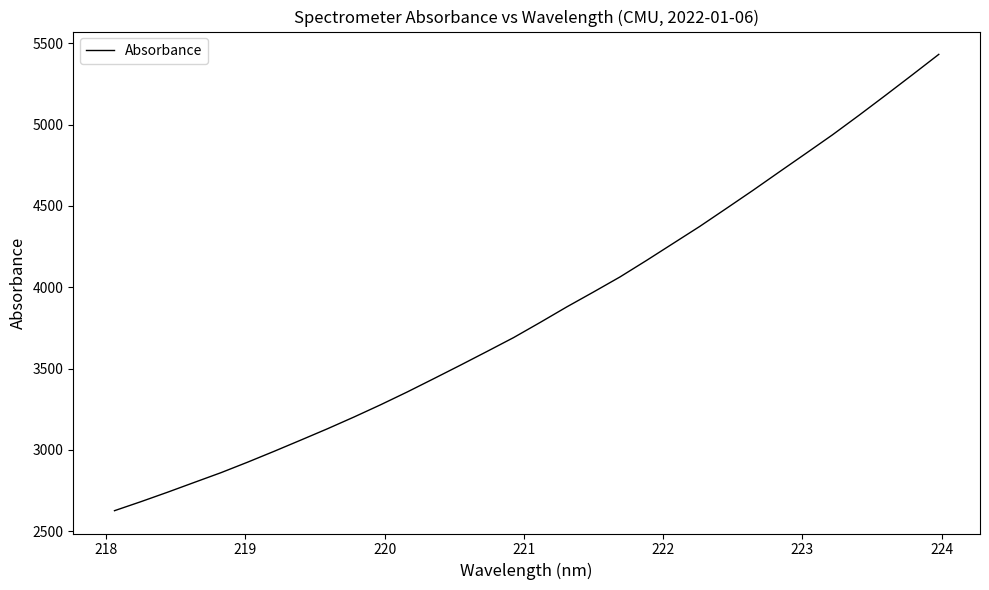

What is the difference between the maximum and minimum values?

2805.1